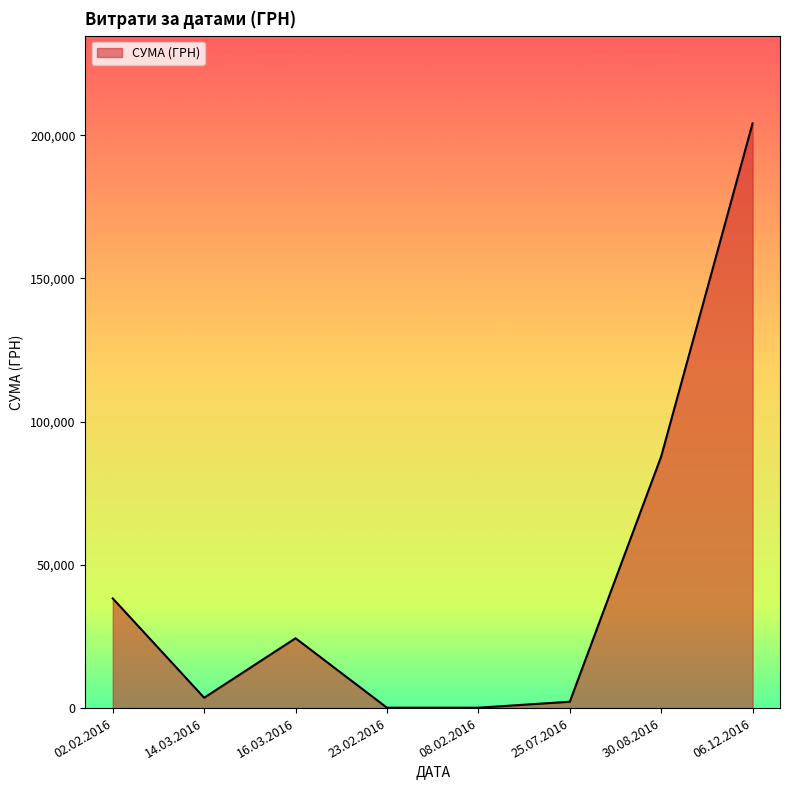

Where is the data nearest to the value 102141?

30.08.2016